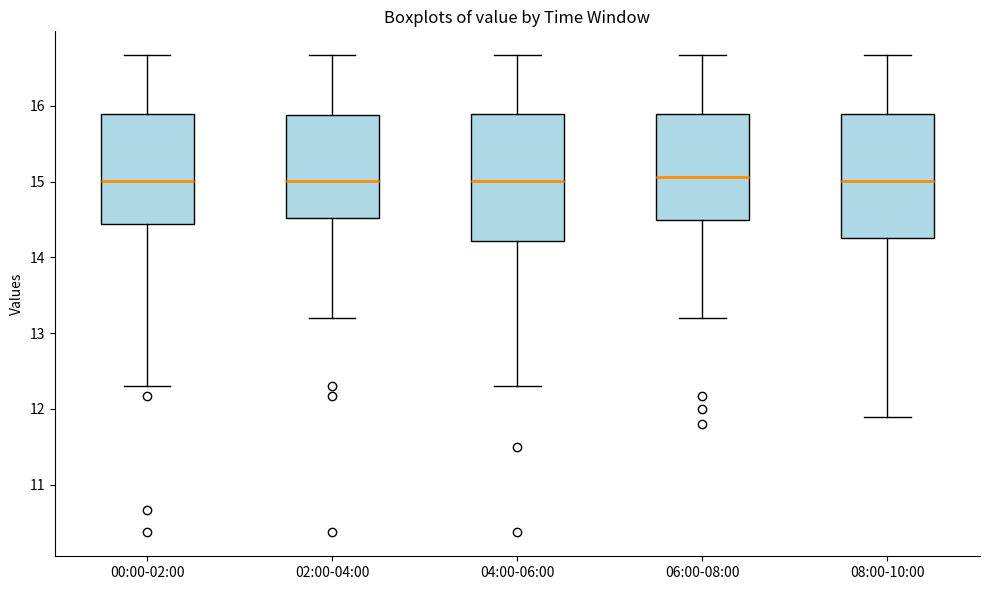

Reading left to right, read every box against the y-axis: the position of its median line, the range the box covers, and the ends of its whiskers. The values are not printed on the chart, so give them approximately, as read against the axis.

00:00-02:00: median 15.0, box 14.4 to 15.9, whiskers 12.3 to 16.7
02:00-04:00: median 15.0, box 14.5 to 15.9, whiskers 13.2 to 16.7
04:00-06:00: median 15.0, box 14.2 to 15.9, whiskers 12.3 to 16.7
06:00-08:00: median 15.1, box 14.5 to 15.9, whiskers 13.2 to 16.7
08:00-10:00: median 15.0, box 14.3 to 15.9, whiskers 11.9 to 16.7